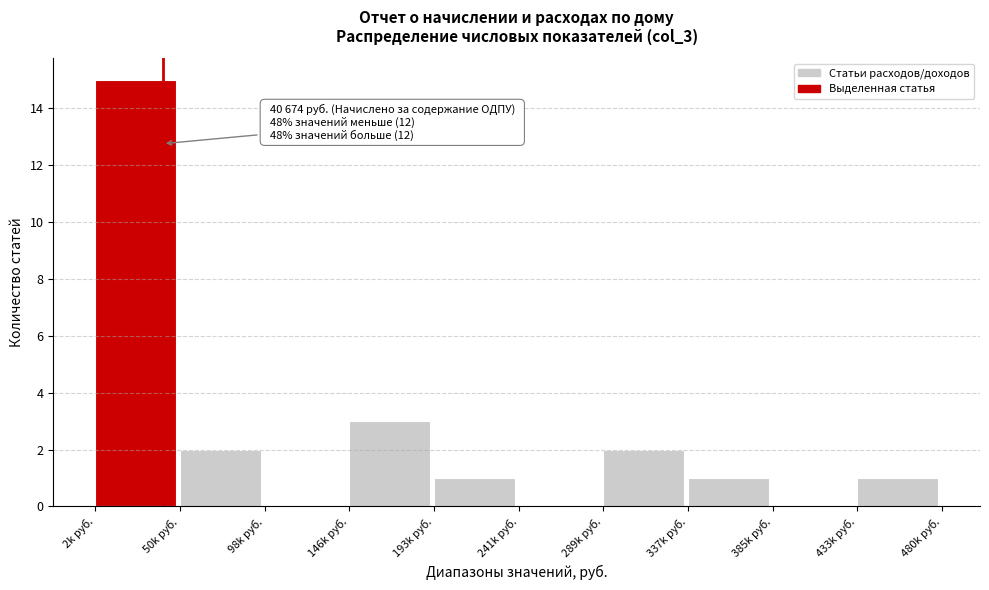

Reading left to right, what are all the values shown in this chart?

2k руб.=15	50k руб.=2	98k руб.=0	146k руб.=3	193k руб.=1	241k руб.=0	289k руб.=2	337k руб.=1	385k руб.=0	433k руб.=1